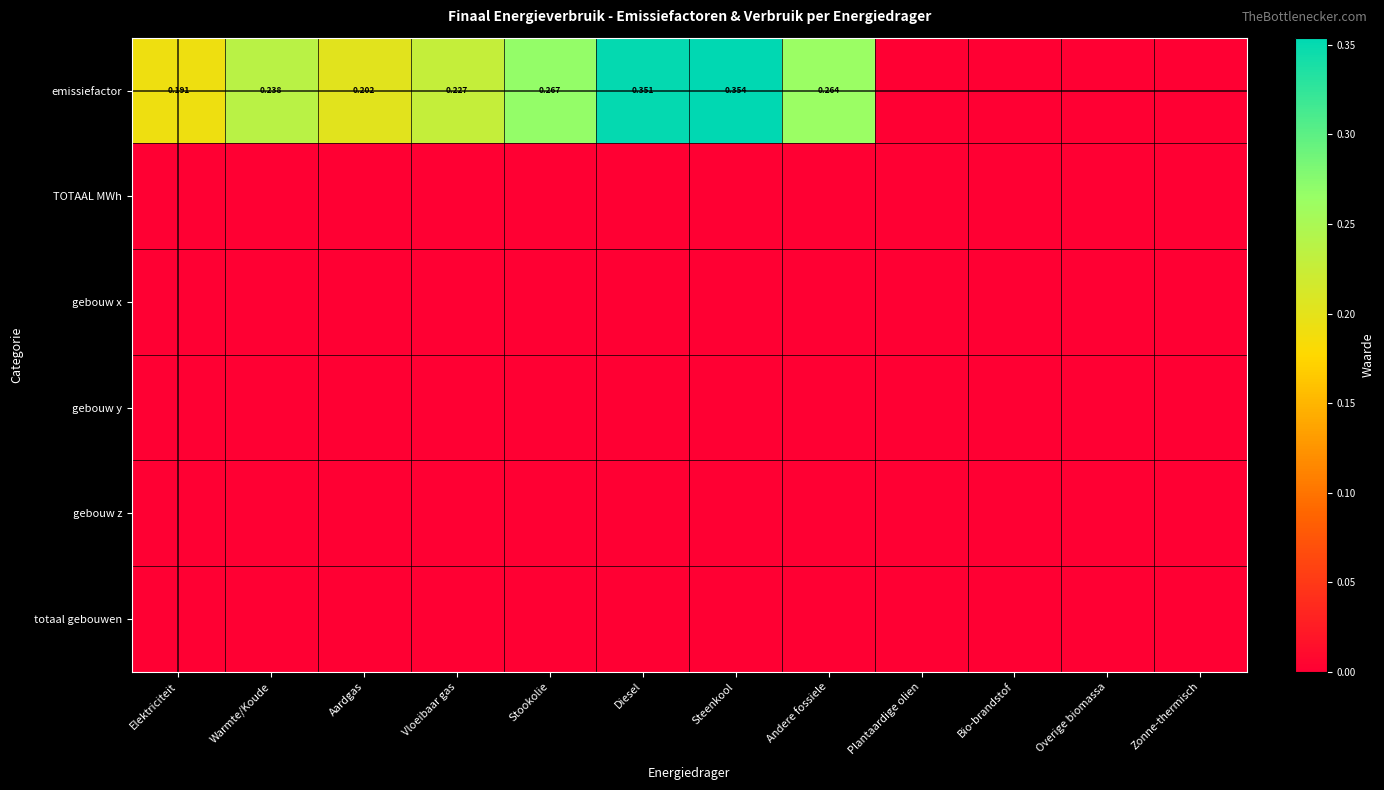

Rank the categories by gebouw y value from lowest to highest.

Elektriciteit, Warmte/Koude, Aardgas, Vloeibaar gas, Stookolie, Diesel, Steenkool, Andere fossiele, Plantaardige olien, Bio-brandstof, Overige biomassa, Zonne-thermisch